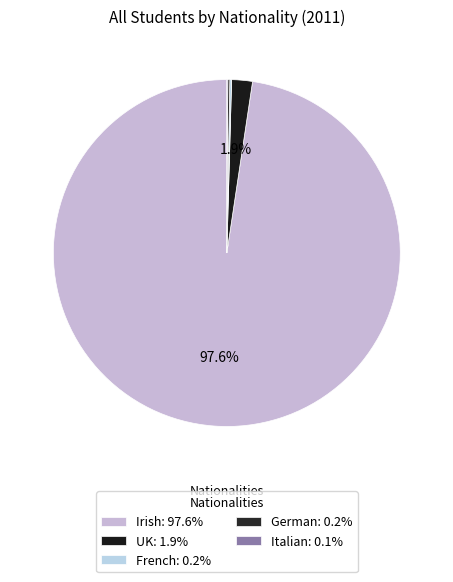

To the nearest percent, what is the difference between the French and Irish slice percentages?

97%